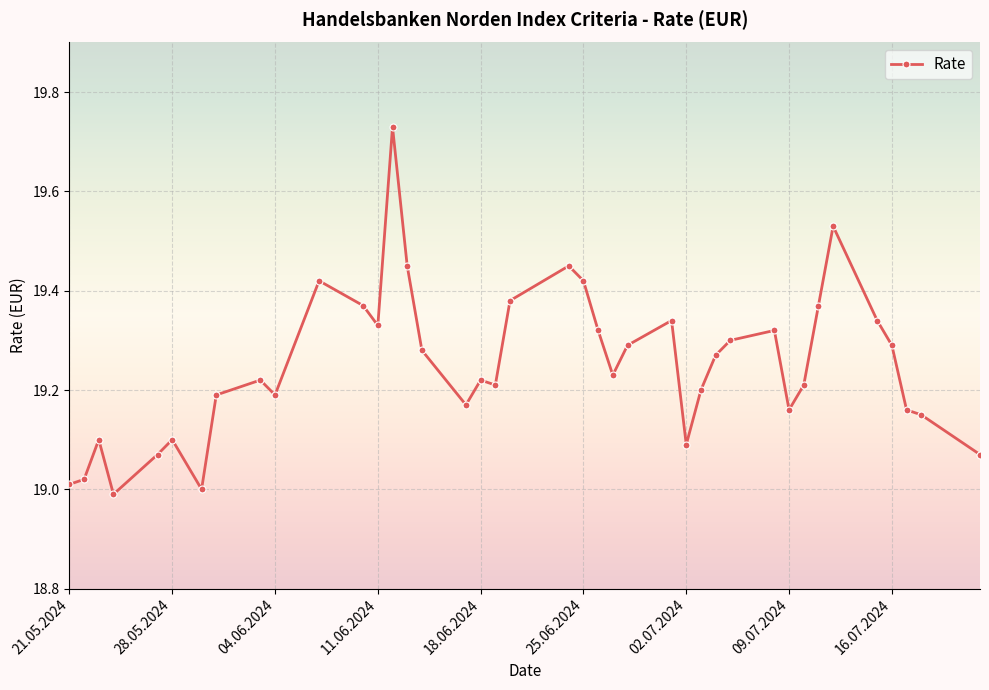

True or false: the data has more than 0 interior local peaks.

True